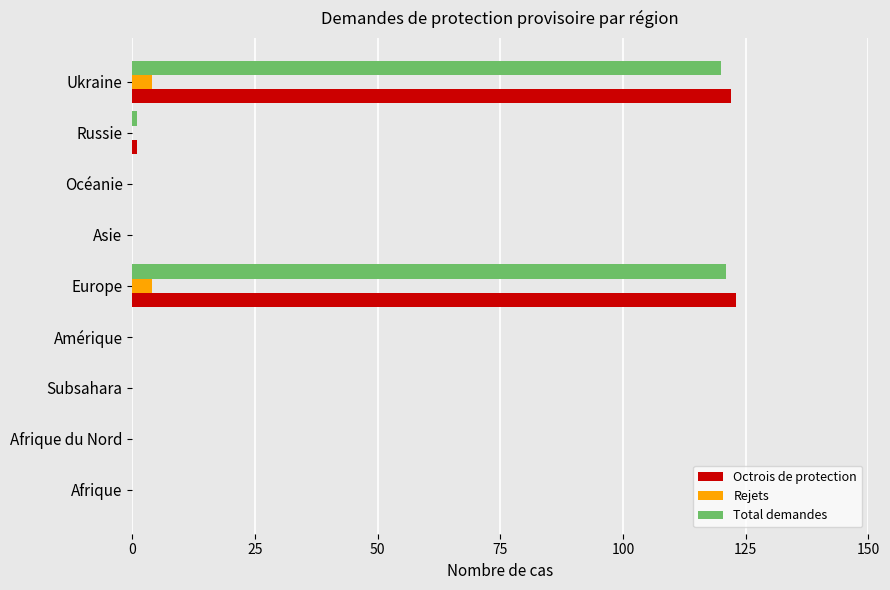

What is the sum of all Rejets values?

8